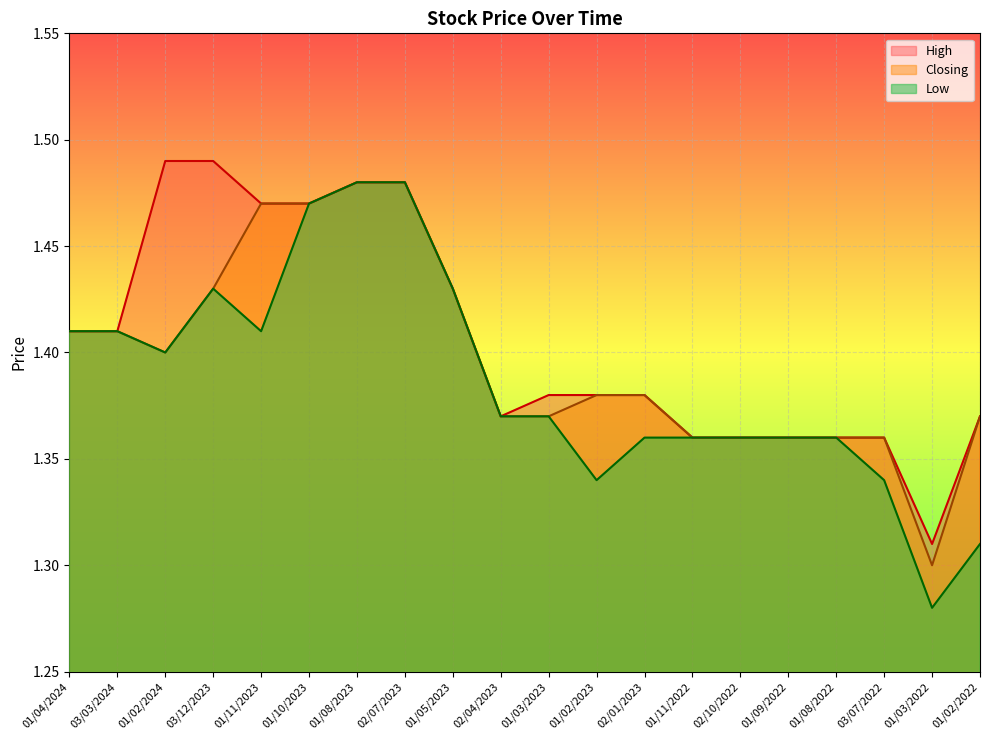

Which category has the highest value in the High series?

01/02/2024